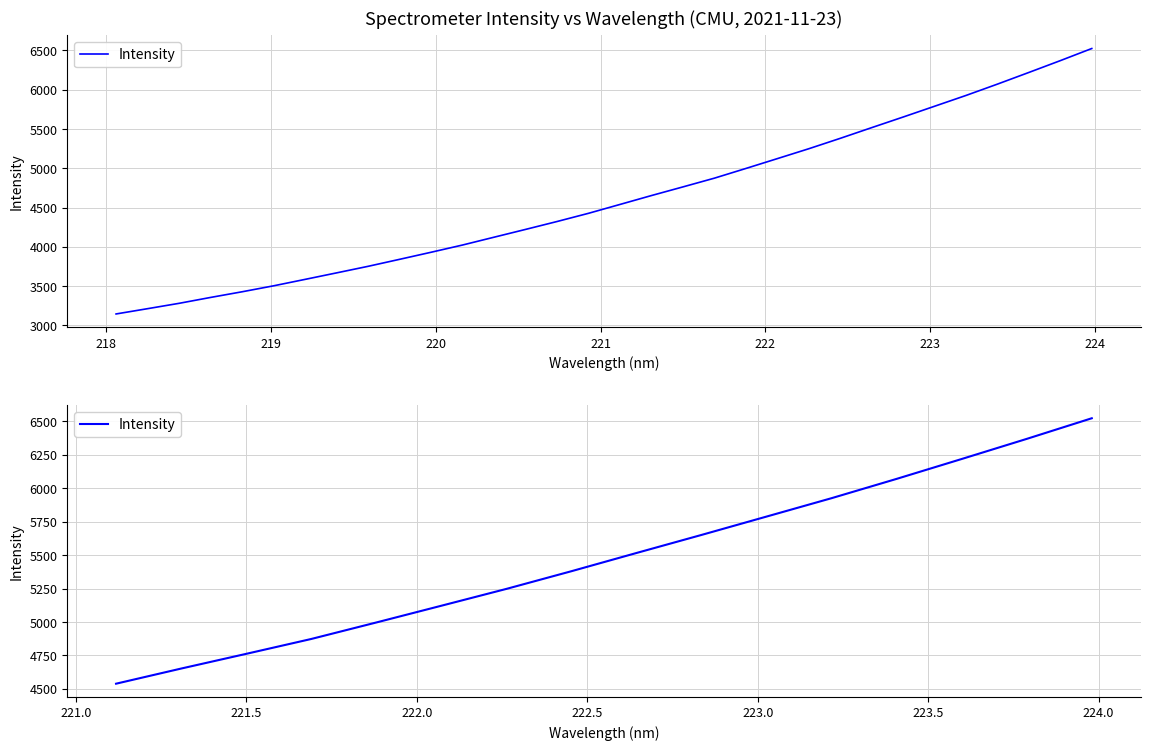

Is it true that the value at 12 is 3112.4?

False